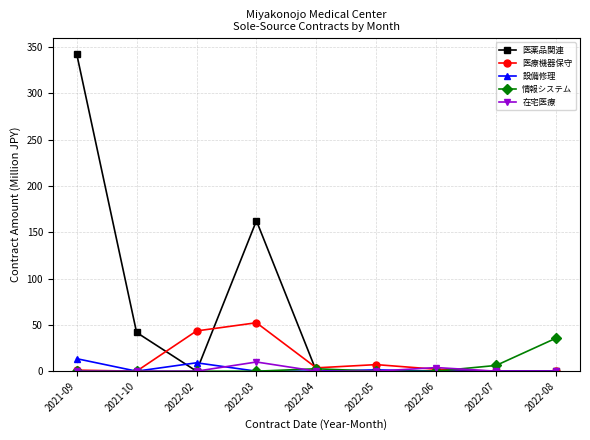

True or false: 在宅医療 has more than 0 interior local peaks.

True